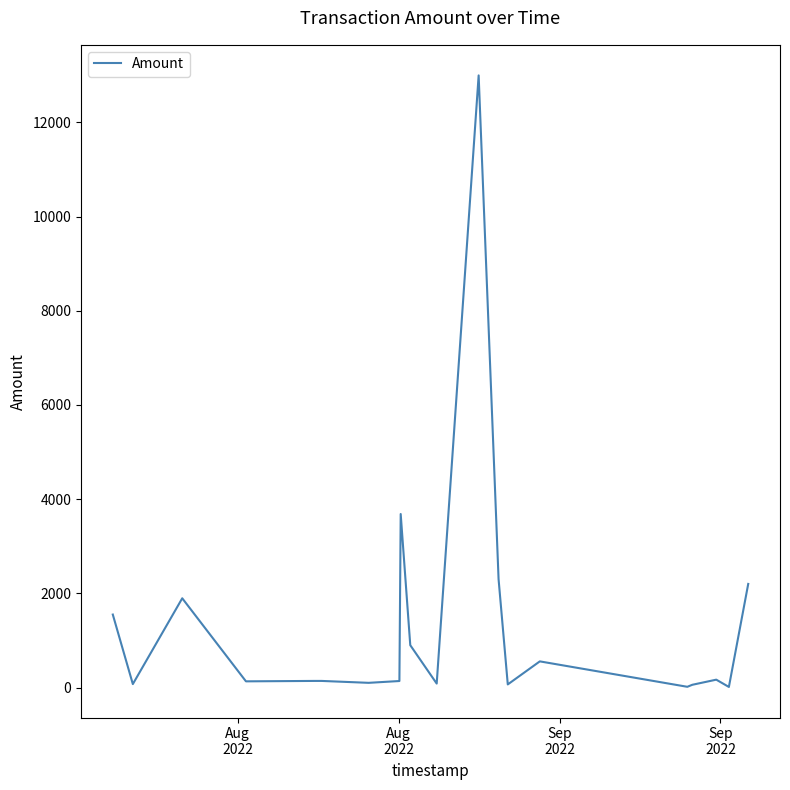

What is the difference between the maximum and minimum values?

12983.9